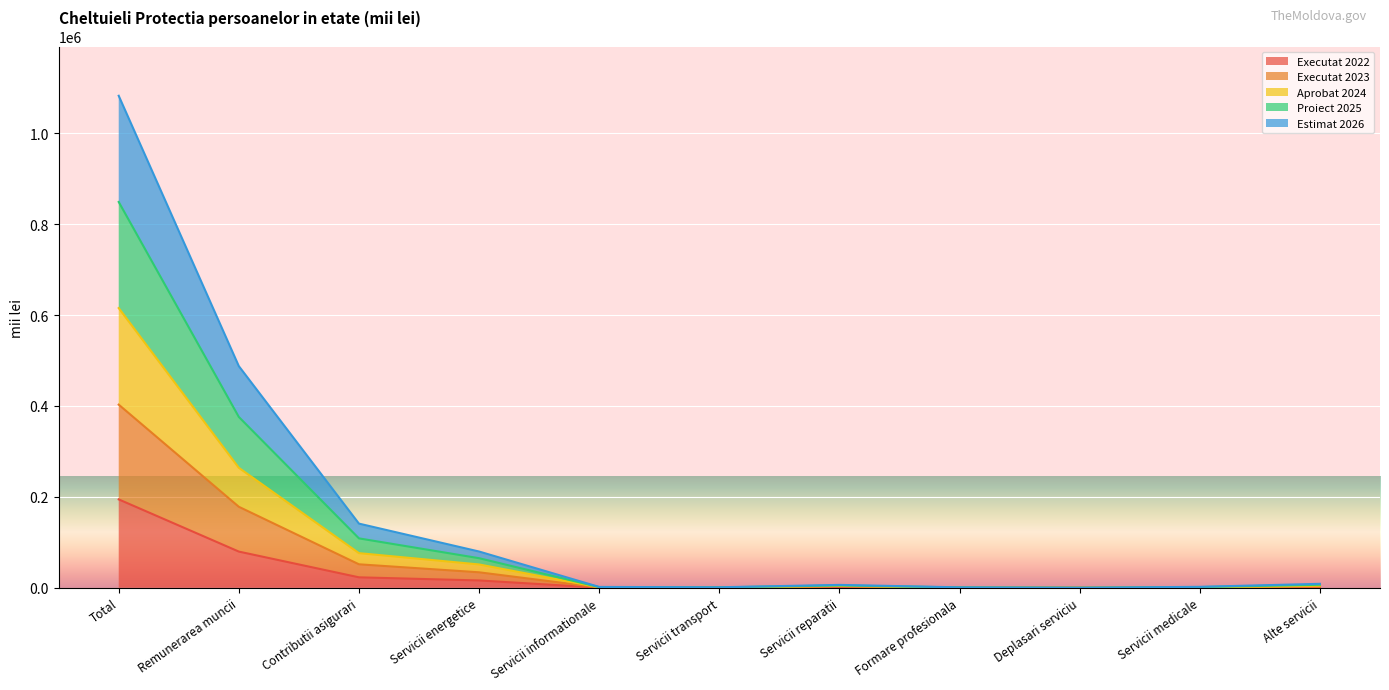

At which category is the sum across all series the highest?

Total